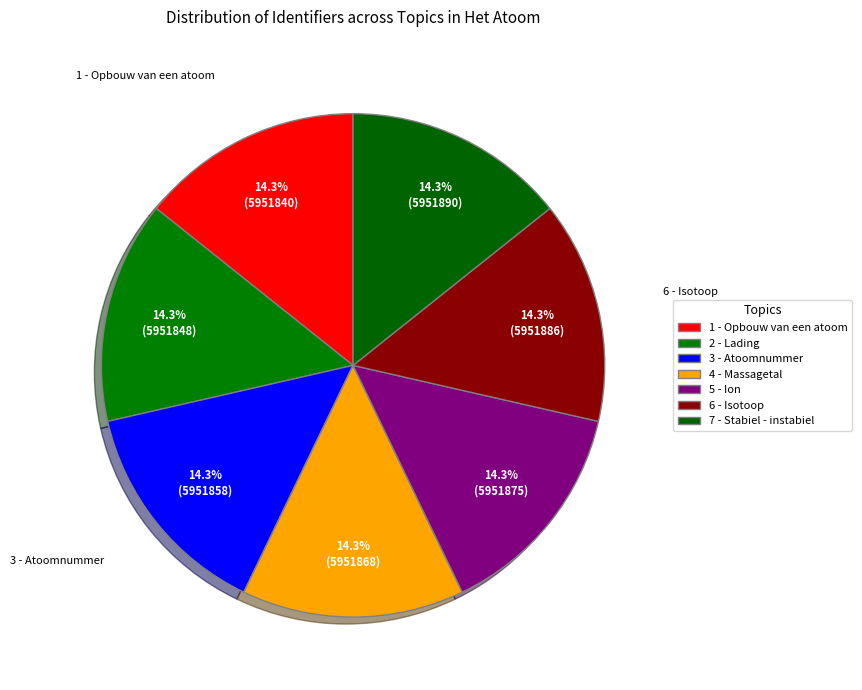

To the nearest percent, what portion does 1 - Opbouw van een atoom represent?

14%